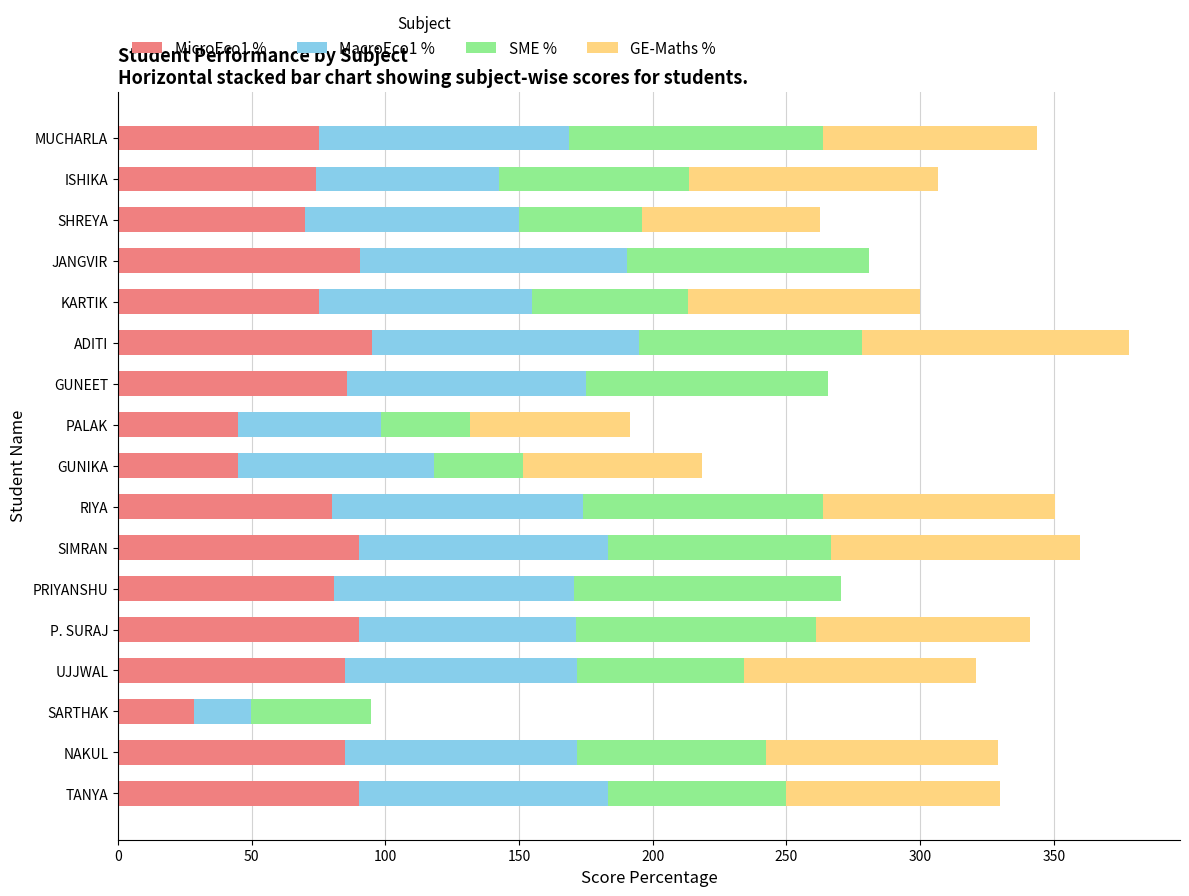

What are all the series names shown in the legend?

MicroEco1 %, MacroEco1 %, SME %, GE-Maths %